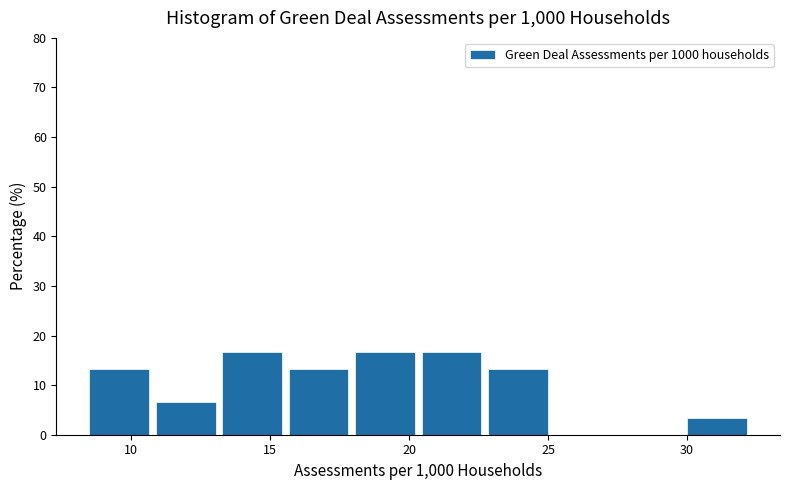

Reading left to right, transcribe this chart: for each bar, give the range it covers on the x-axis and its height. Neither the bar edges nor the heights are printed on the chart, so give them approximately, as read against the axes.

8.5 to 11.0: 13
11.0 to 13.5: 7
13.5 to 15.5: 17
15.5 to 18.0: 13
18.0 to 20.5: 17
20.5 to 23.0: 17
23.0 to 25.0: 13
25.0 to 27.5: 0
27.5 to 30.0: 0
30.0 to 32.5: 3